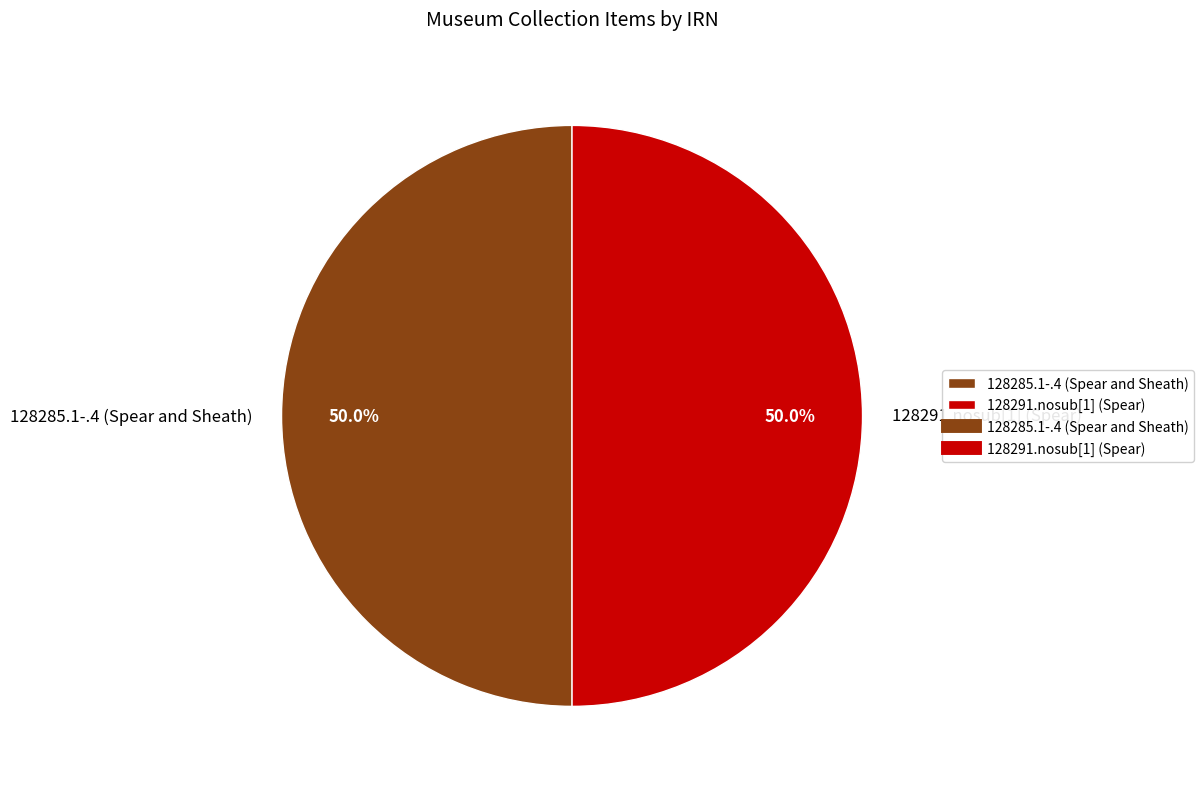

Approximately how many times larger is the value at 128291.nosub[1] (Spear) compared to 128285.1-.4 (Spear and Sheath)?

1.0